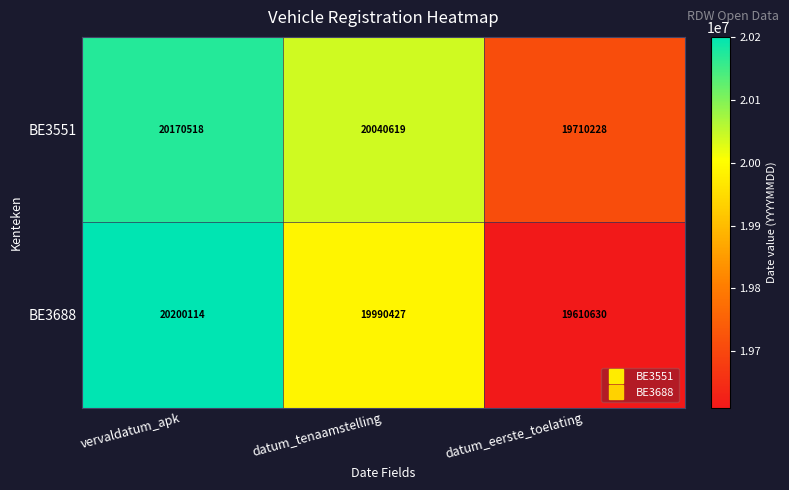

What is the total value across all series at datum_eerste_toelating?

39320858